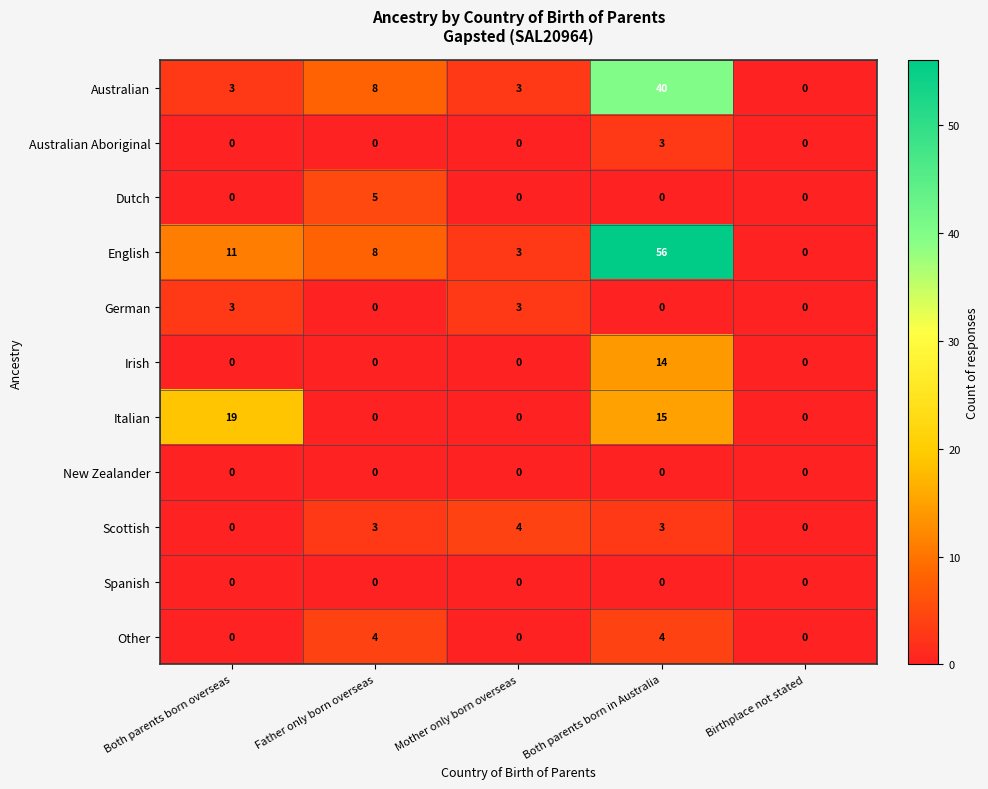

True or false: Italian has a value of 0 at Mother only born overseas.

True